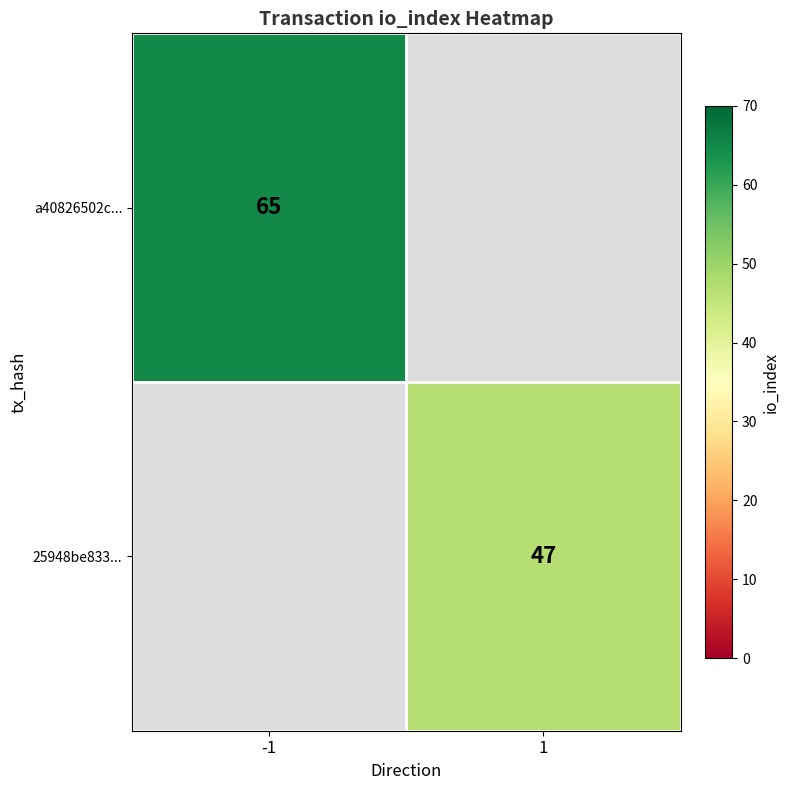

The value of 25948be833... at 1 is 13.5. True or false?

False